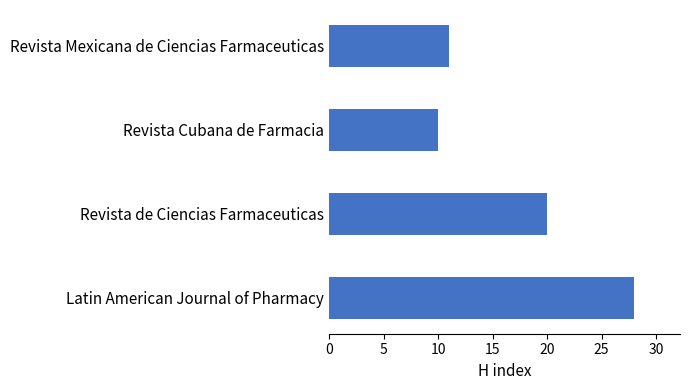

Where is the data nearest to the value 19?

Revista de Ciencias Farmaceuticas